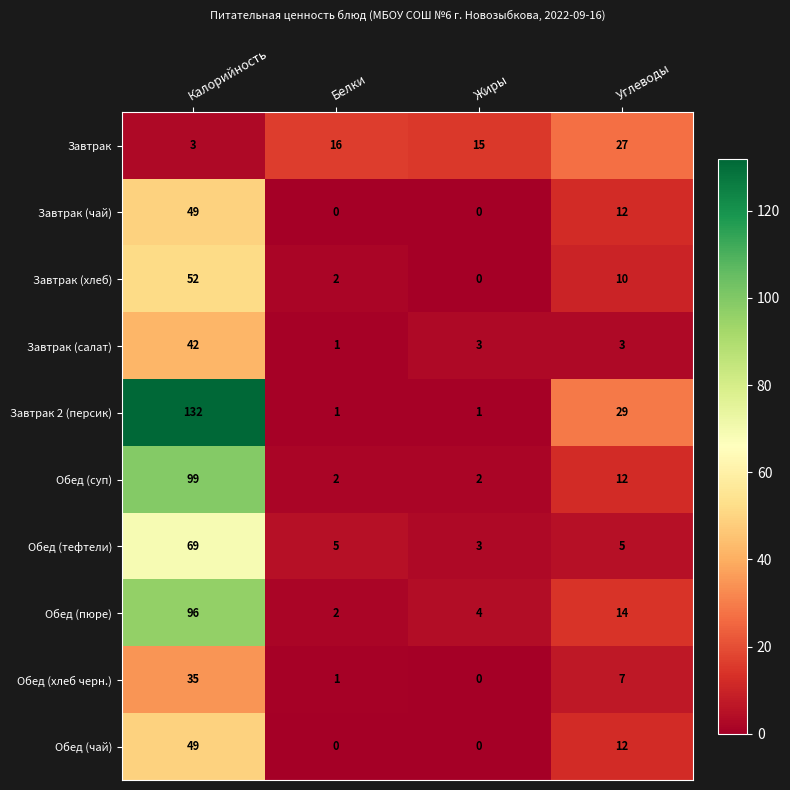

The Завтрак (чай) series shows -24 at Белки. True or false?

False